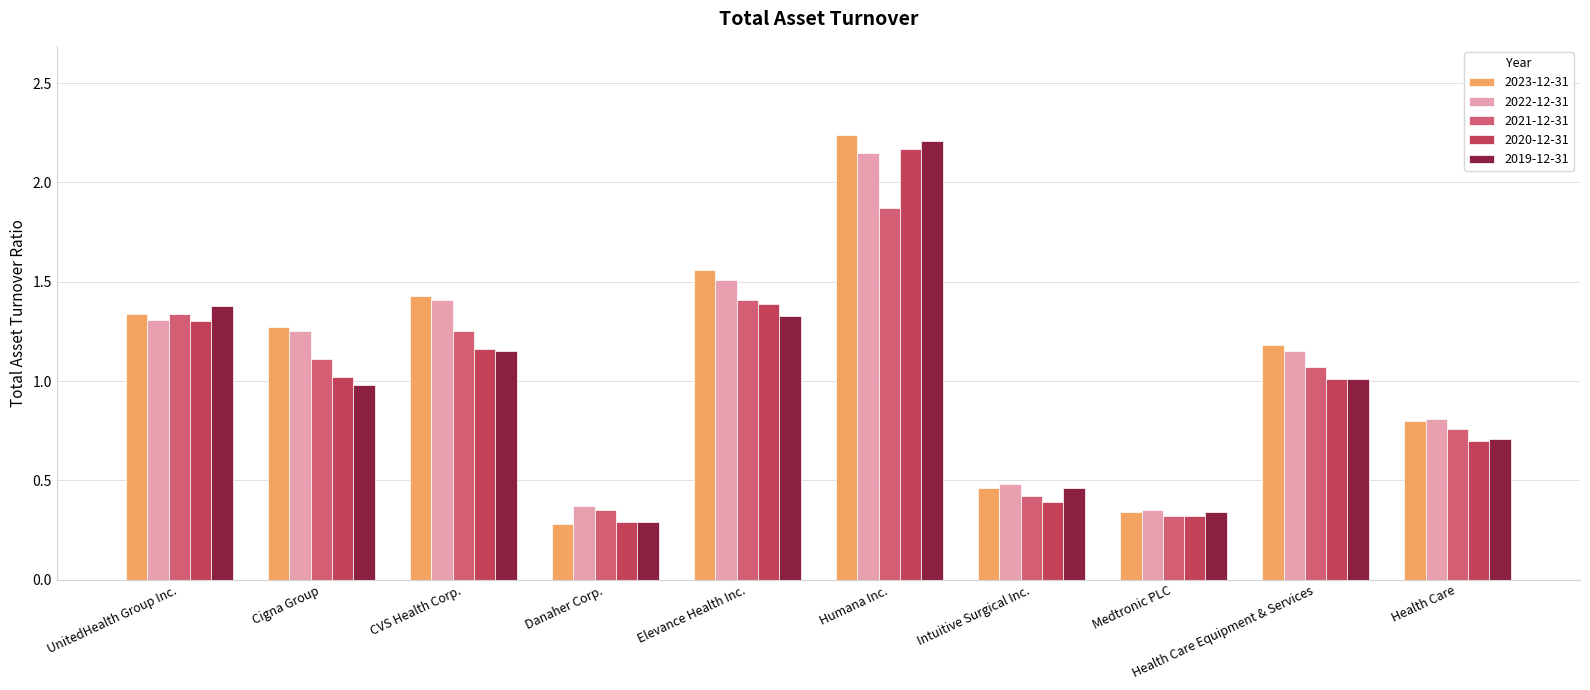

The 2022-12-31 series shows 1.2 at Cigna Group. True or false?

True